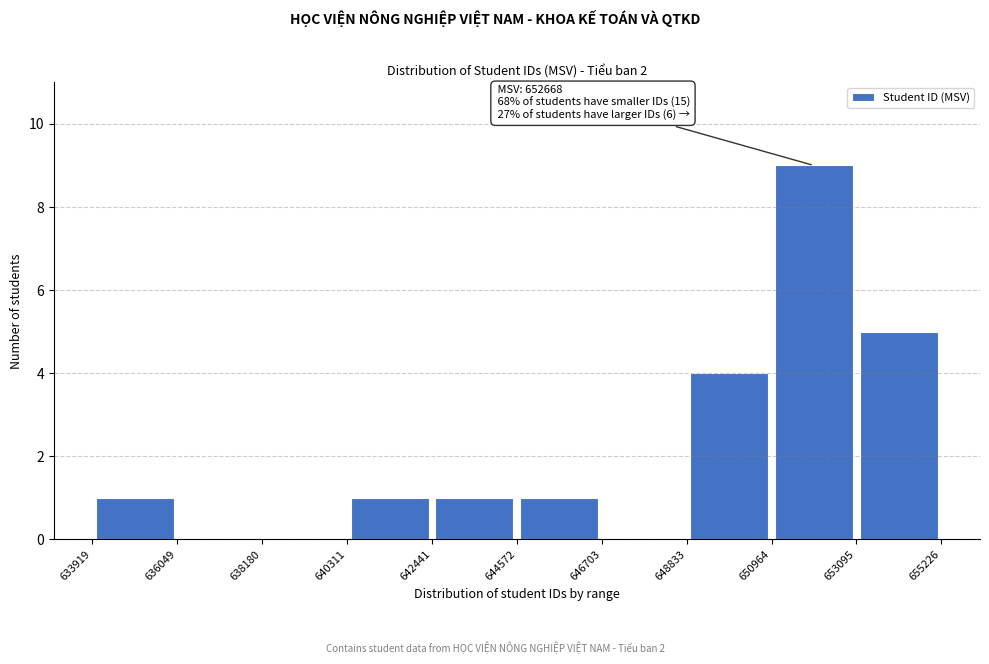

Over which range of the x-axis is the bar tallest?

650964 to 653095